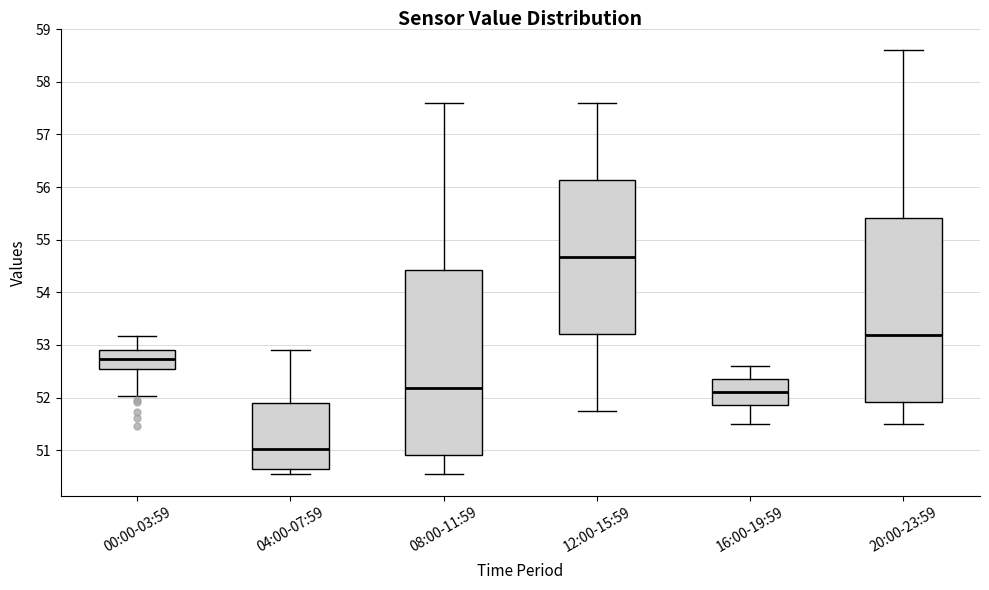

Which box has the lowest median line?

04:00-07:59